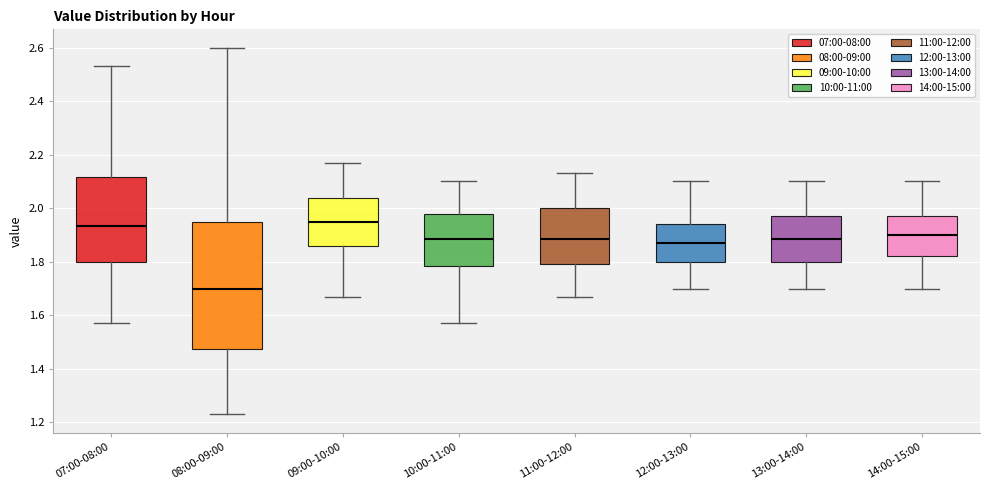

Where does the median line of the box for 14:00-15:00 sit on the y-axis? The values are not printed on the chart, so give them approximately, as read against the axis.

1.90